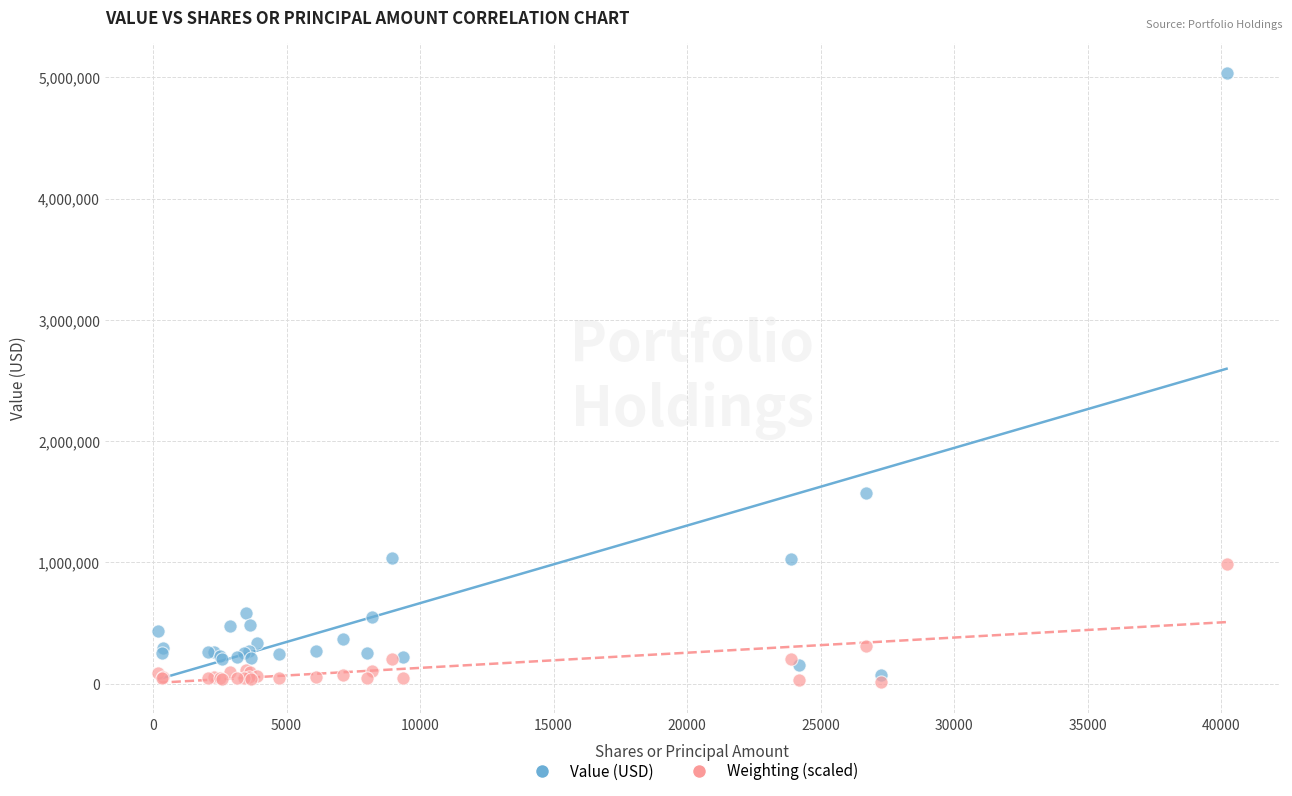

In the Value (USD) series, what Y value is closest to 2552500?

1569000